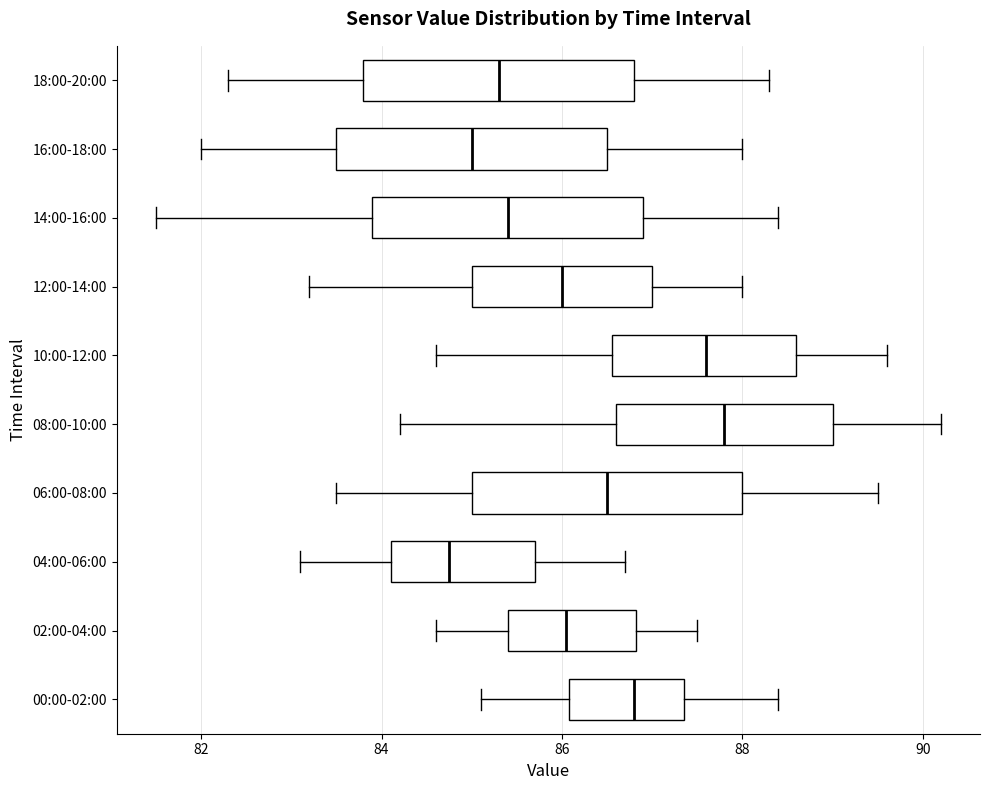

Reading bottom to top, read every box against the x-axis: the position of its median line, the range the box covers, and the ends of its whiskers. The values are not printed on the chart, so give them approximately, as read against the axis.

00:00-02:00: median 86.8, box 86.0 to 87.4, whiskers 85.2 to 88.4
02:00-04:00: median 86.0, box 85.4 to 86.8, whiskers 84.6 to 87.6
04:00-06:00: median 84.8, box 84.2 to 85.8, whiskers 83.2 to 86.8
06:00-08:00: median 86.6, box 85.0 to 88.0, whiskers 83.6 to 89.6
08:00-10:00: median 87.8, box 86.6 to 89.0, whiskers 84.2 to 90.2
10:00-12:00: median 87.6, box 86.6 to 88.6, whiskers 84.6 to 89.6
12:00-14:00: median 86.0, box 85.0 to 87.0, whiskers 83.2 to 88.0
14:00-16:00: median 85.4, box 84.0 to 87.0, whiskers 81.6 to 88.4
16:00-18:00: median 85.0, box 83.6 to 86.6, whiskers 82.0 to 88.0
18:00-20:00: median 85.4, box 83.8 to 86.8, whiskers 82.4 to 88.4